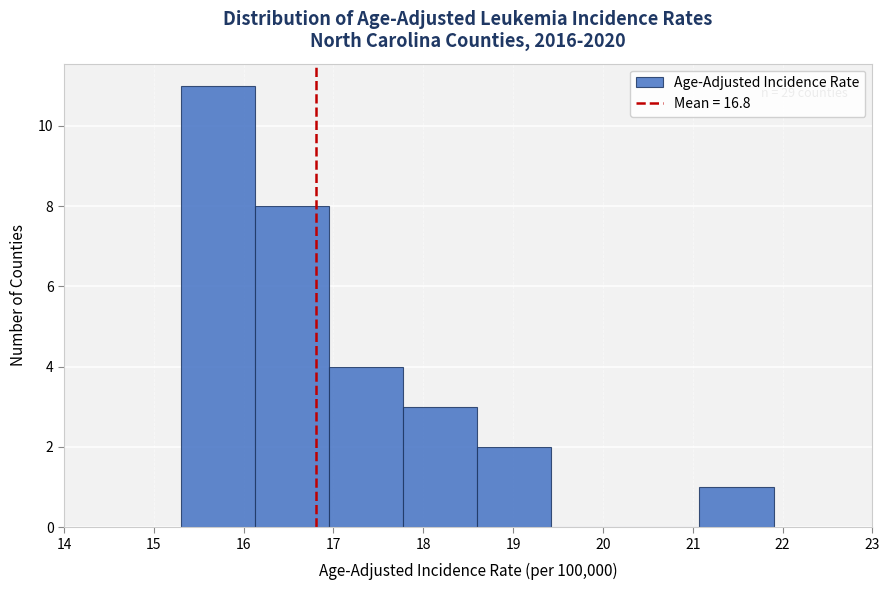

Over which range of the x-axis is the bar tallest?

15.3 to 16.1